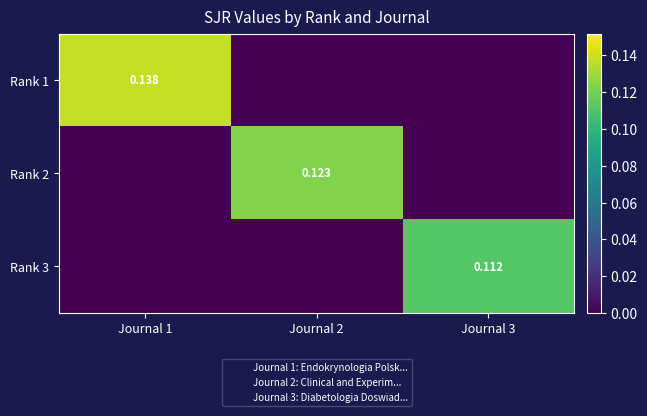

The Rank 1 series shows 0.1 at Journal 1. True or false?

False